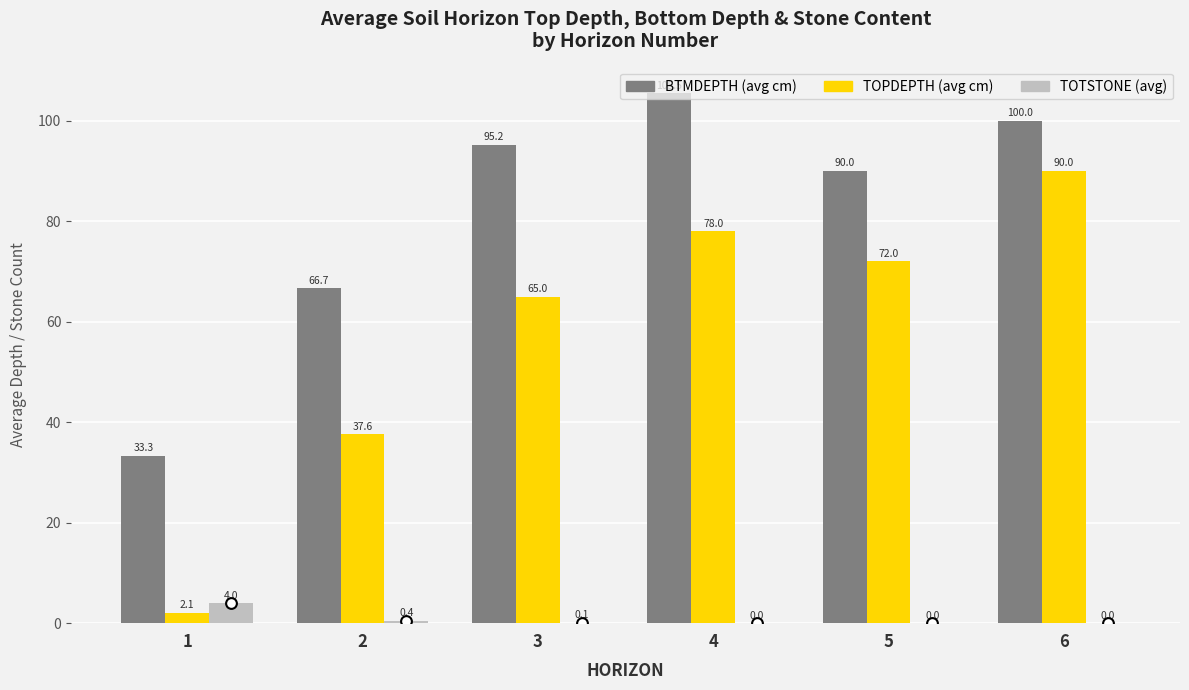

Which series reaches the maximum Y coordinate?

BTMDEPTH